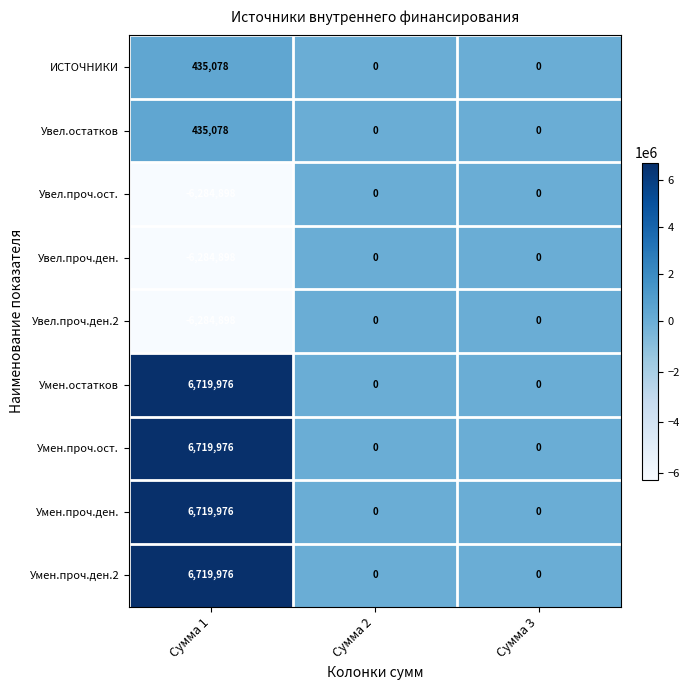

What is the sum of the Умен.остатков values at Сумма 3 and Сумма 1?

6719976